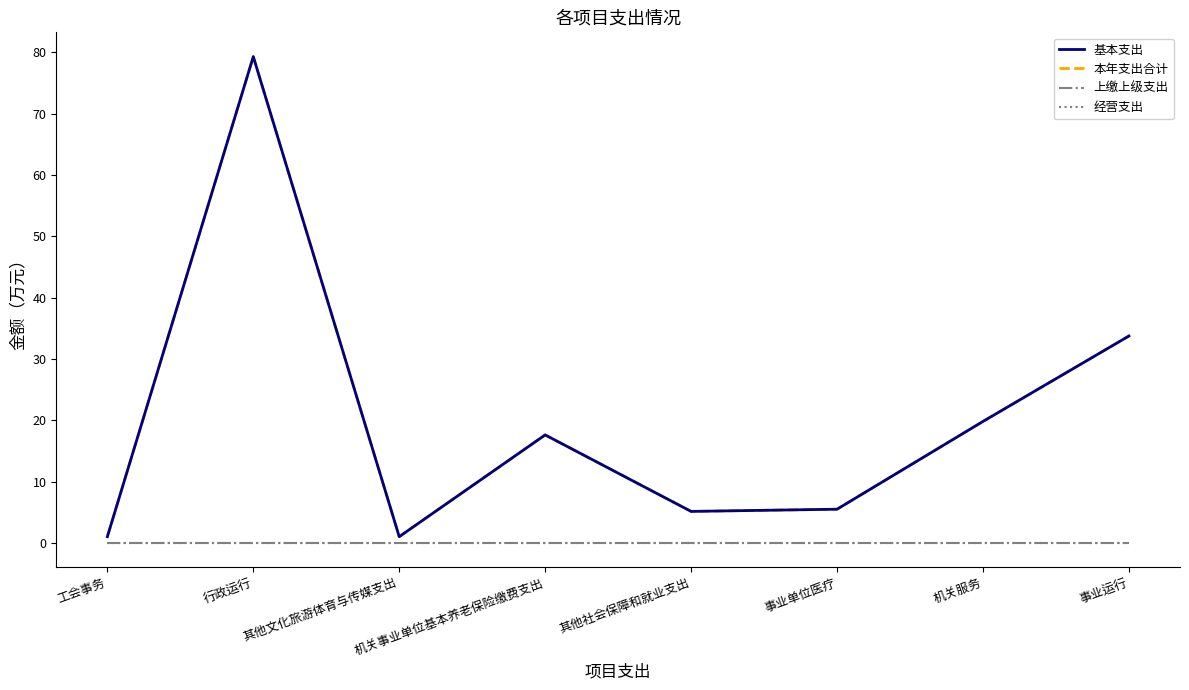

At which category does 基本支出 reach its first local peak?

行政运行